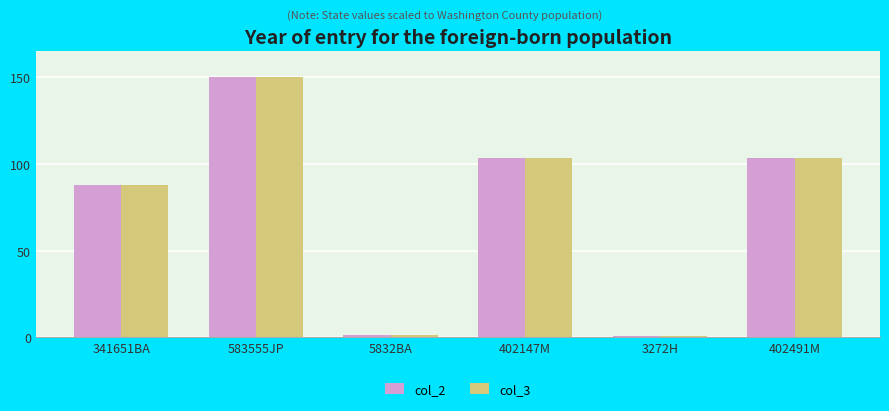

What is the label of the 2nd bar from the right?

3272H